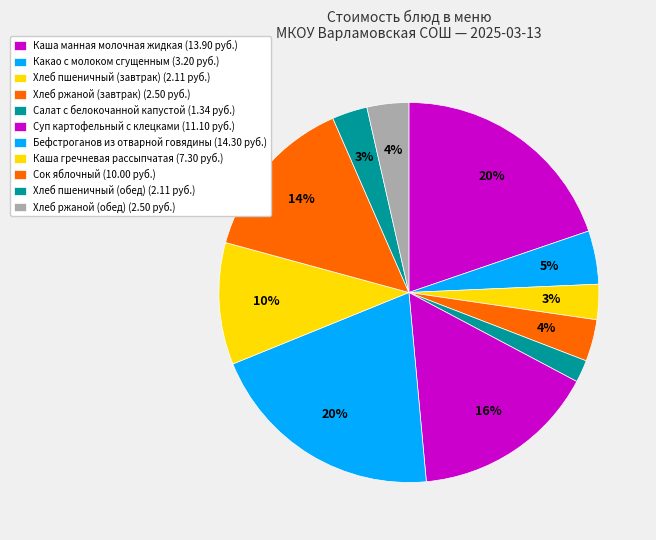

How many slices are in this pie chart?

11